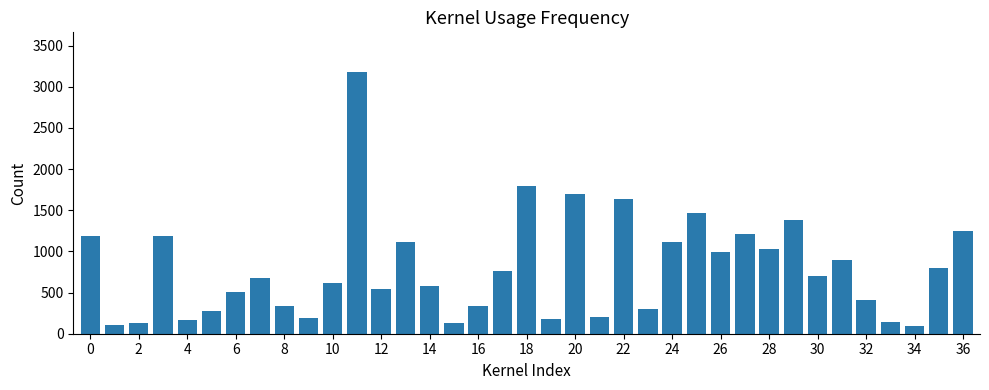

What is the smallest value displayed?

89